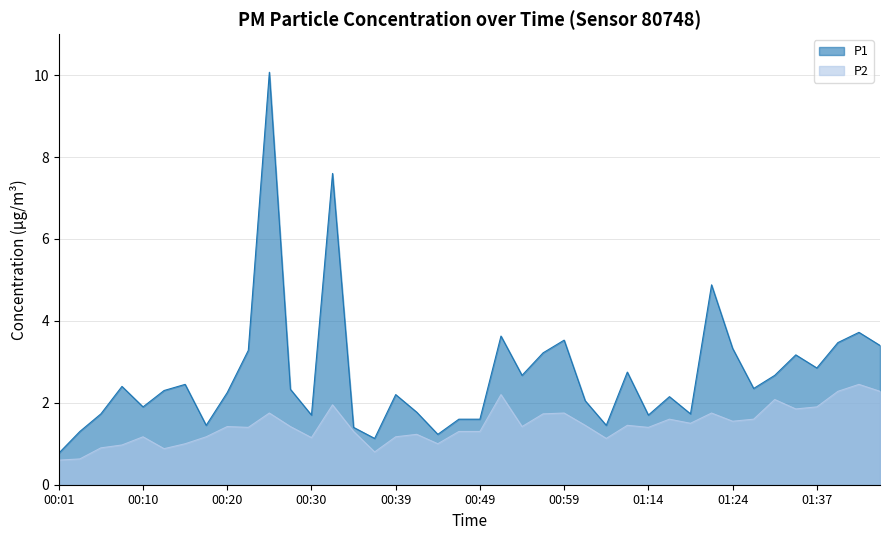

List the series in order of their overall mean, lowest first.

P2, P1